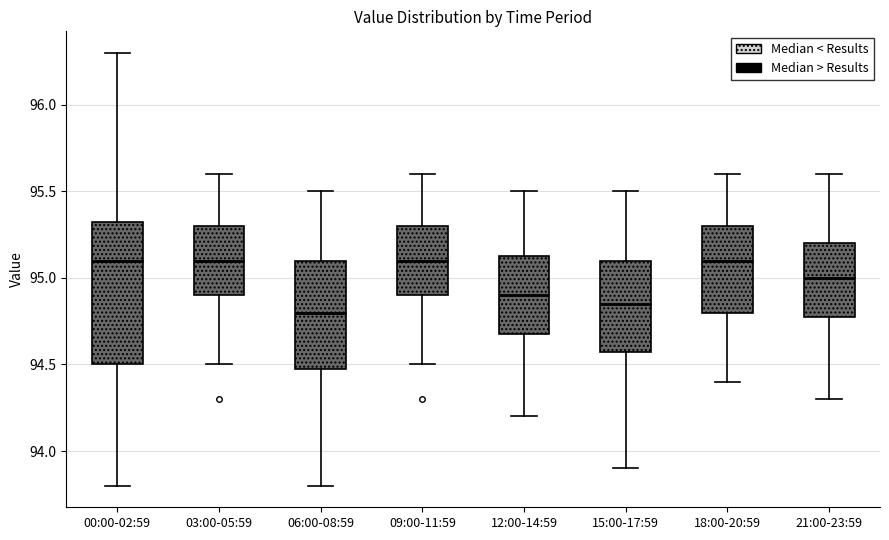

Where does the upper whisker of the box for 00:00-02:59 end on the y-axis? The values are not printed on the chart, so give them approximately, as read against the axis.

96.30